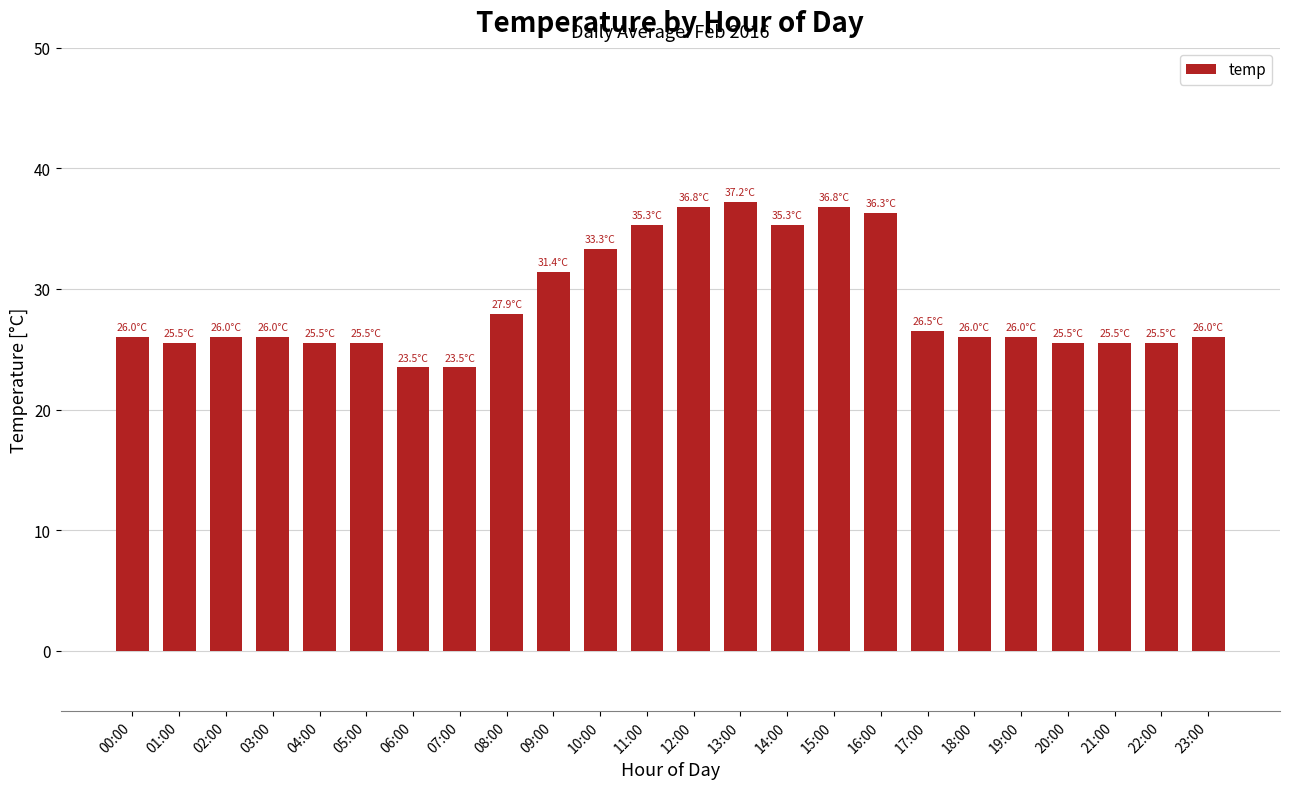

The value at 23:00 is 9.1. True or false?

False